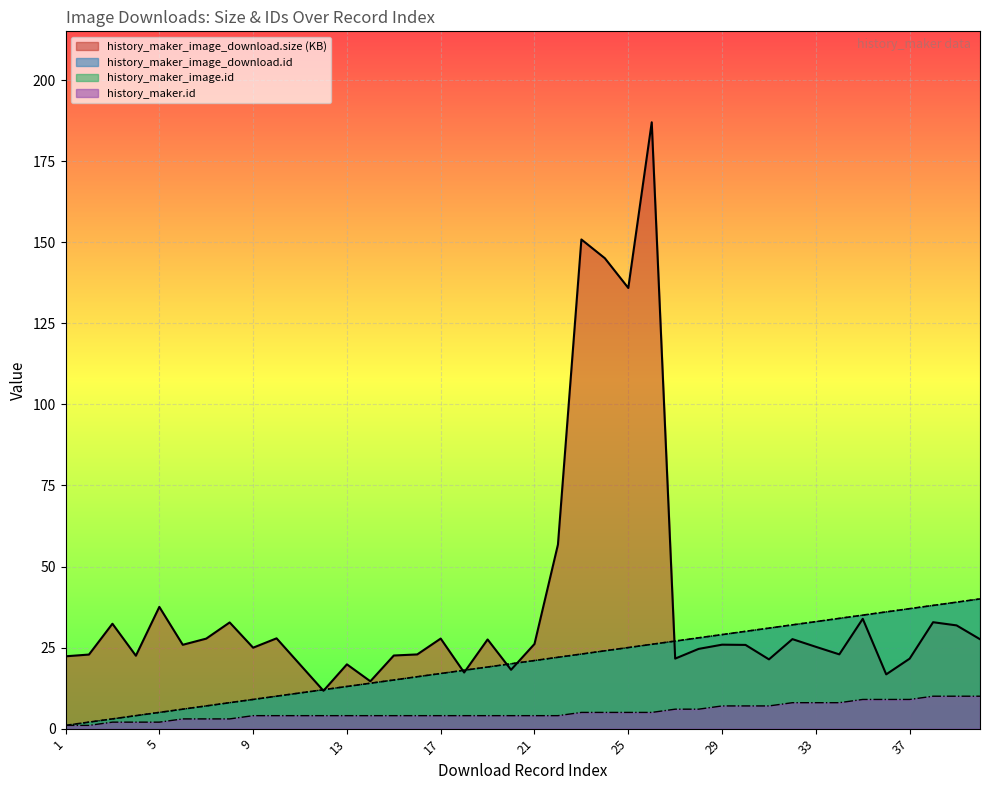

What is the sum of all history_maker_image_download.size values?

1539.9